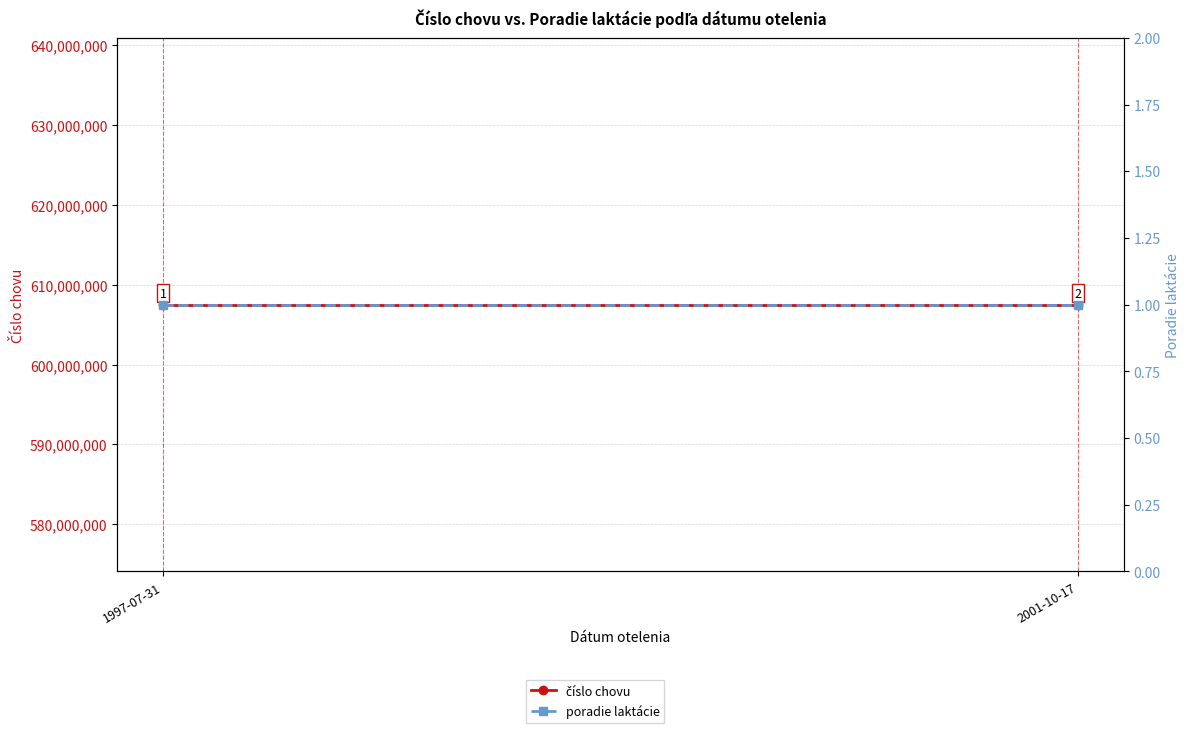

The poradie laktácie series shows 1 at 1997-07-31. True or false?

True